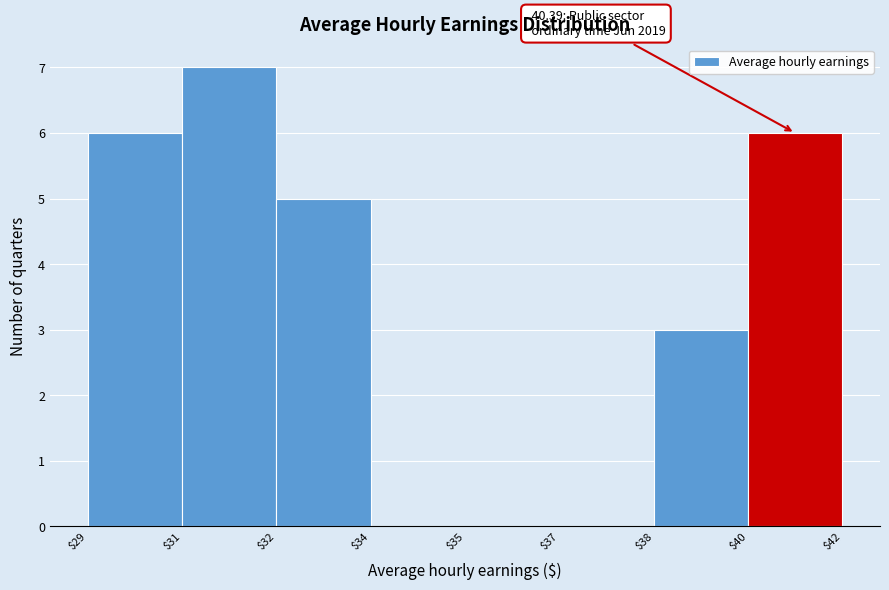

The value at $40 is 6. True or false?

True